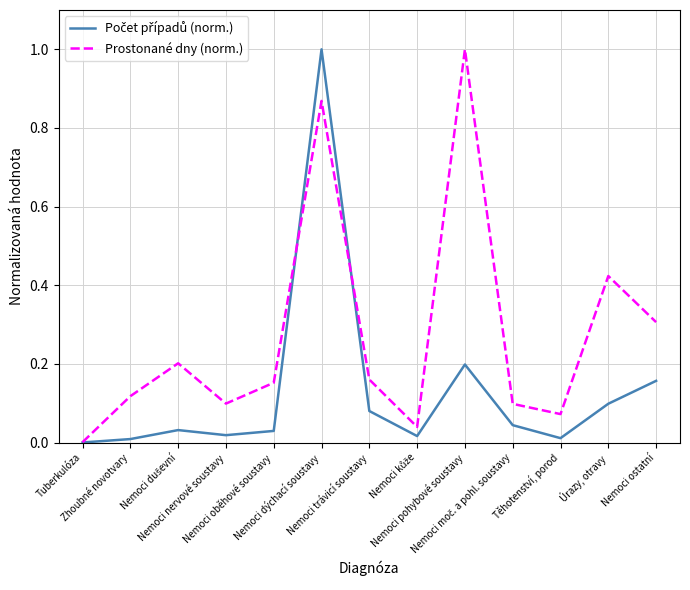

What position from the right is Tuberkulóza?

13